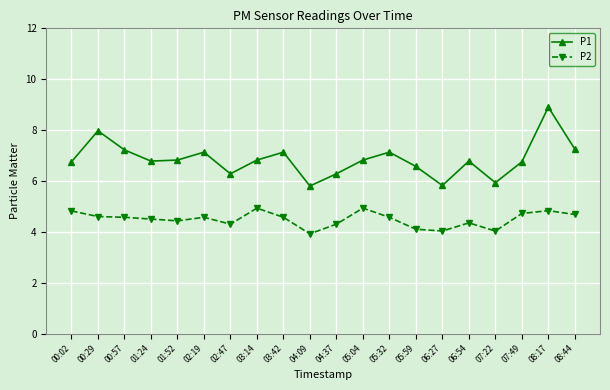

Which series has the widest spread of values?

P1